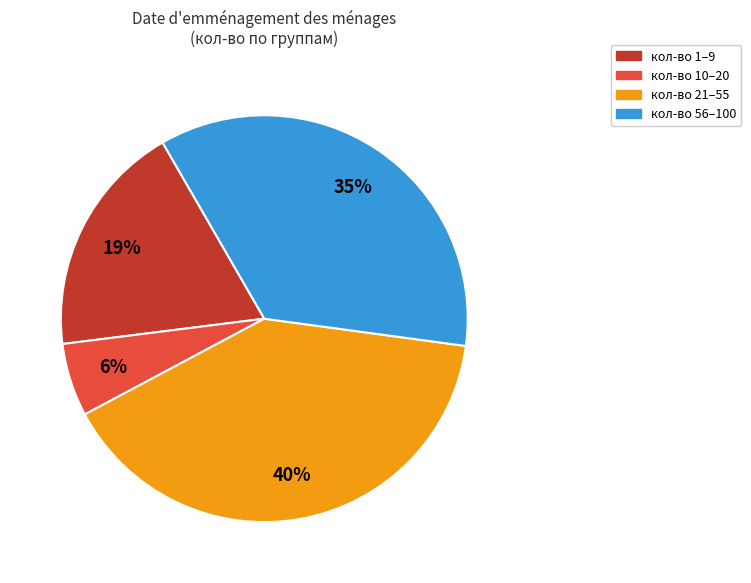

To the nearest percent, what is the average slice percentage?

25%